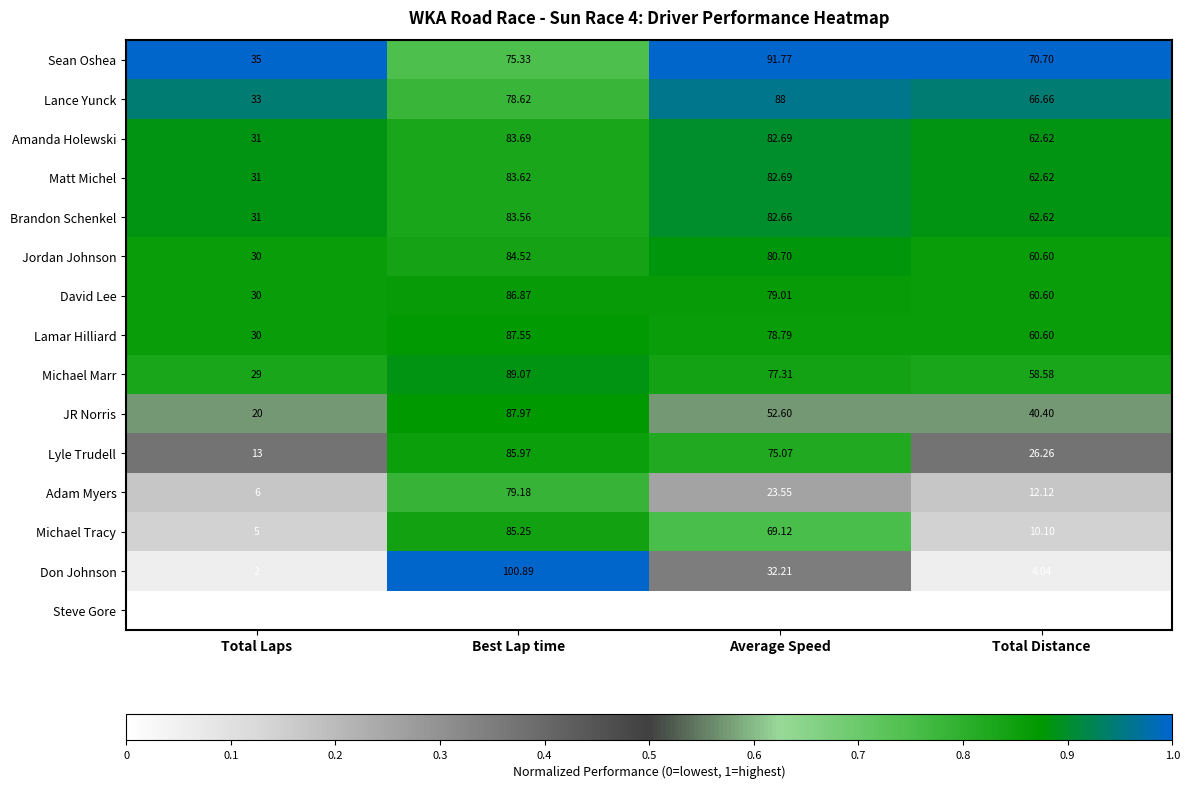

Which category has the highest value in the Sean Oshea series?

Average Speed